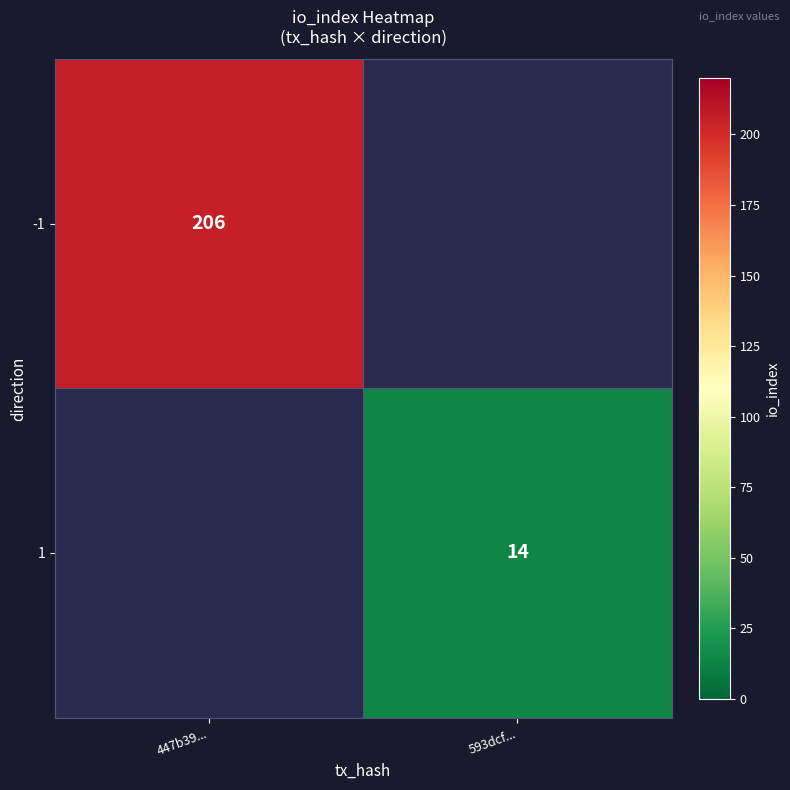

How many categories are shown in the chart?

2